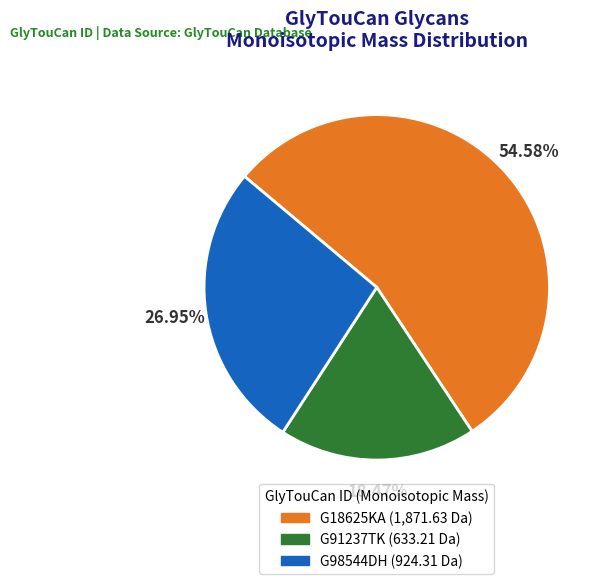

Is G18625KA the majority of the pie?

Yes